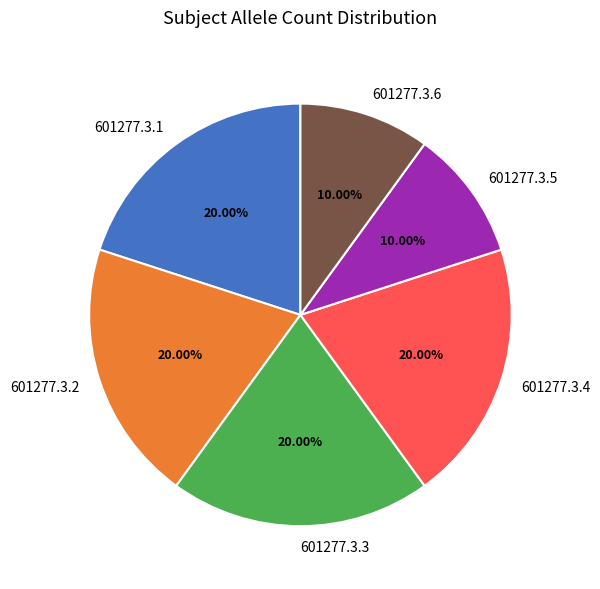

Is 601277.3.2 the majority of the pie?

No